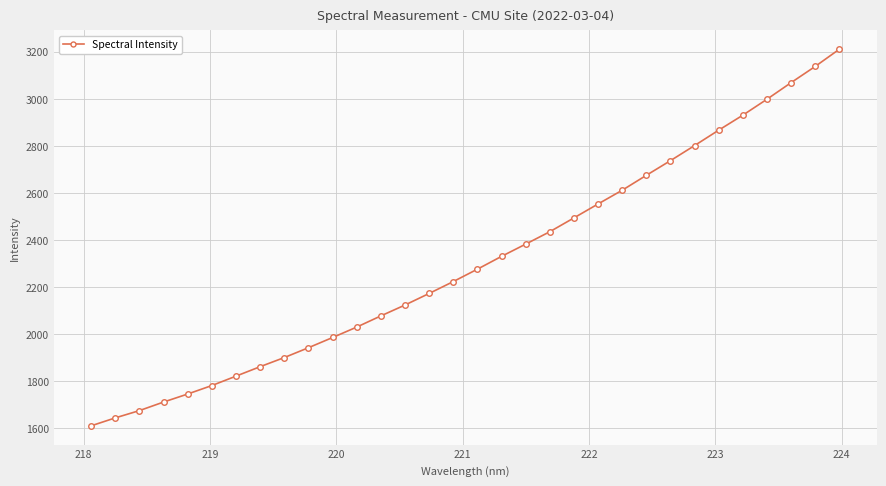

Reading right to left, what are all the values shown in this chart?

3210.7	3137.7	3068.8	2998.3	2930.6	2866.9	2801.5	2737.4	2675.1	2611.7	2553.3	2494.1	2435.3	2382.6	2330.6	2276.1	2223.4	2172.9	2123.8	2077.5	2029.9	1985.5	1942.2	1900.4	1861.6	1821.3	1781.4	1745.3	1711.2	1674.8	1643.8	1610.1